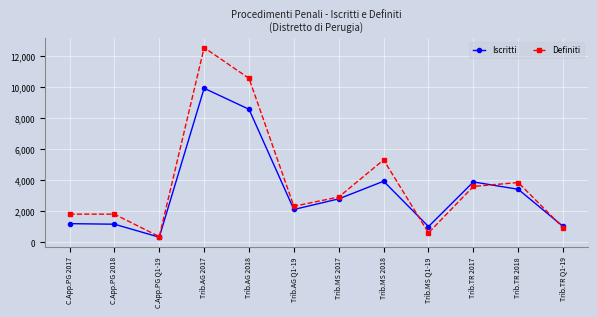

Which series has the widest spread of values?

Definiti